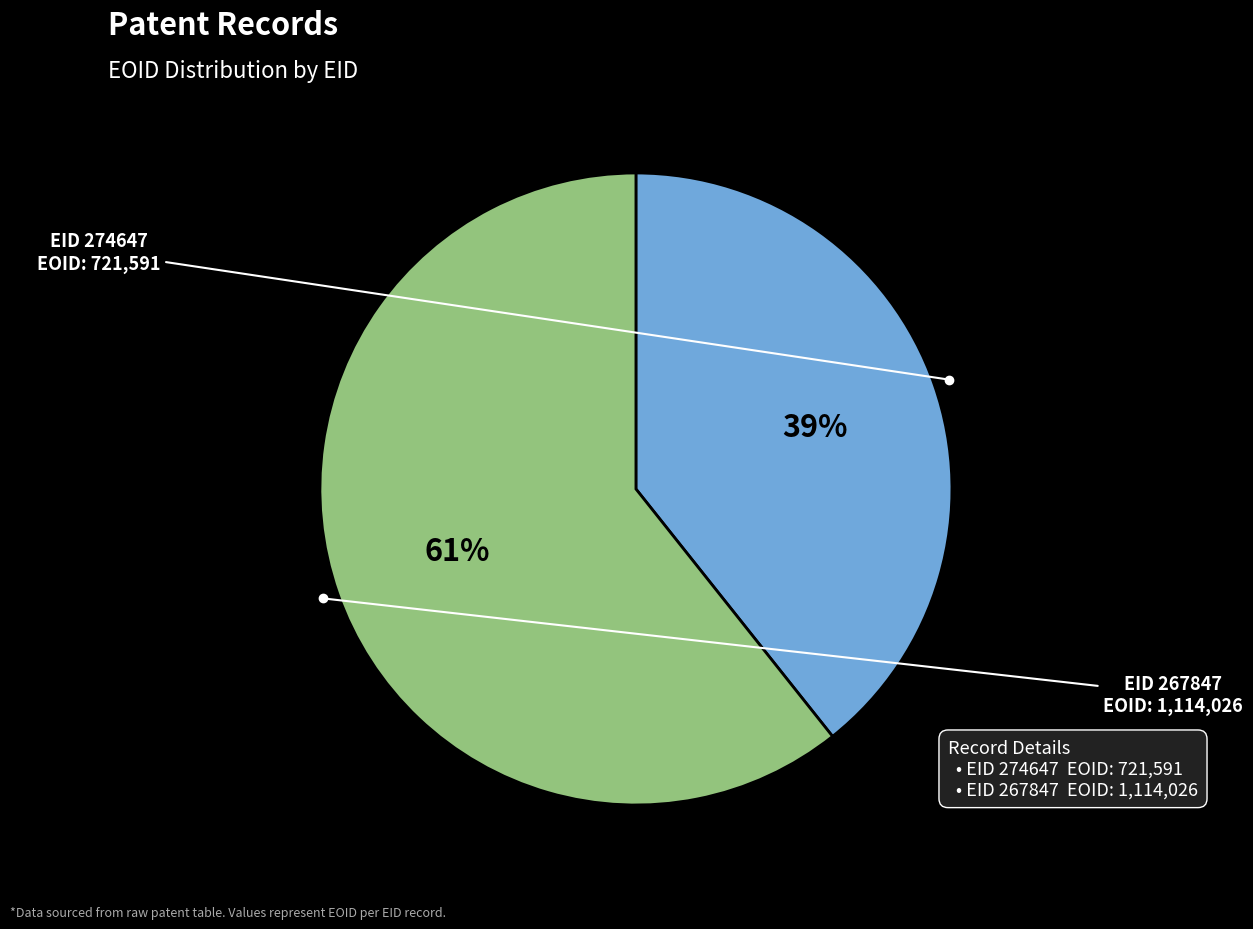

Is there any slice that represents more than half of the pie?

Yes